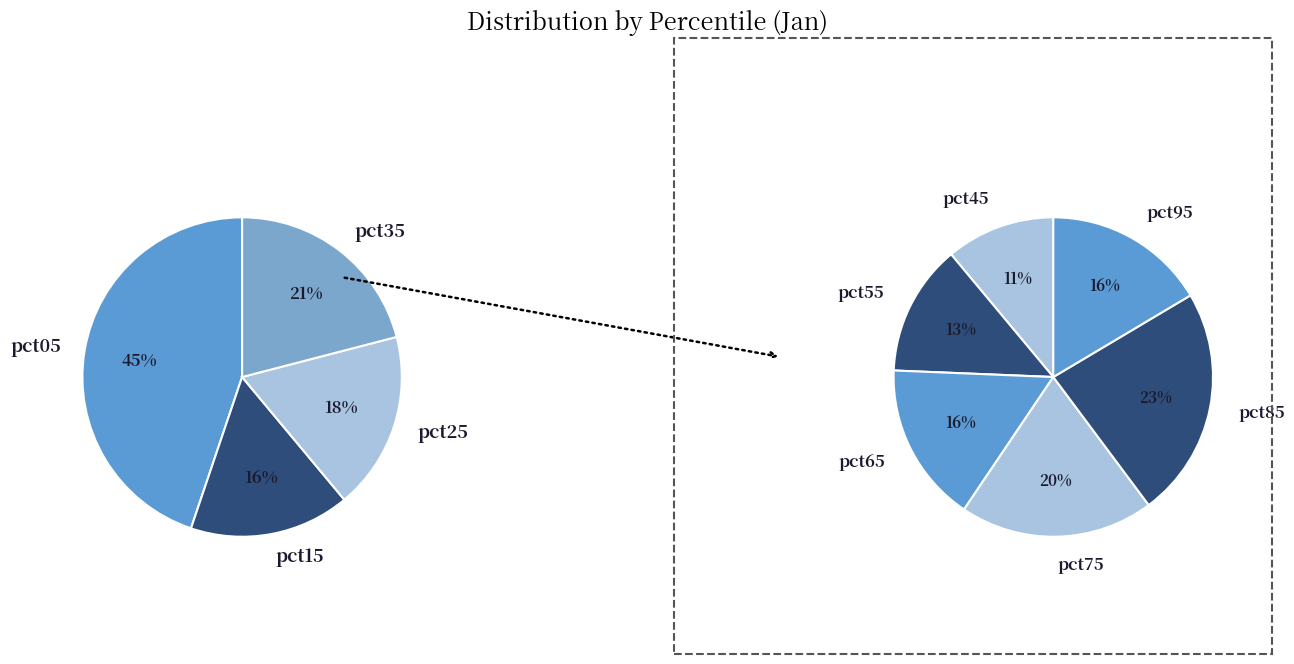

Count the number of slices in the pie.

10